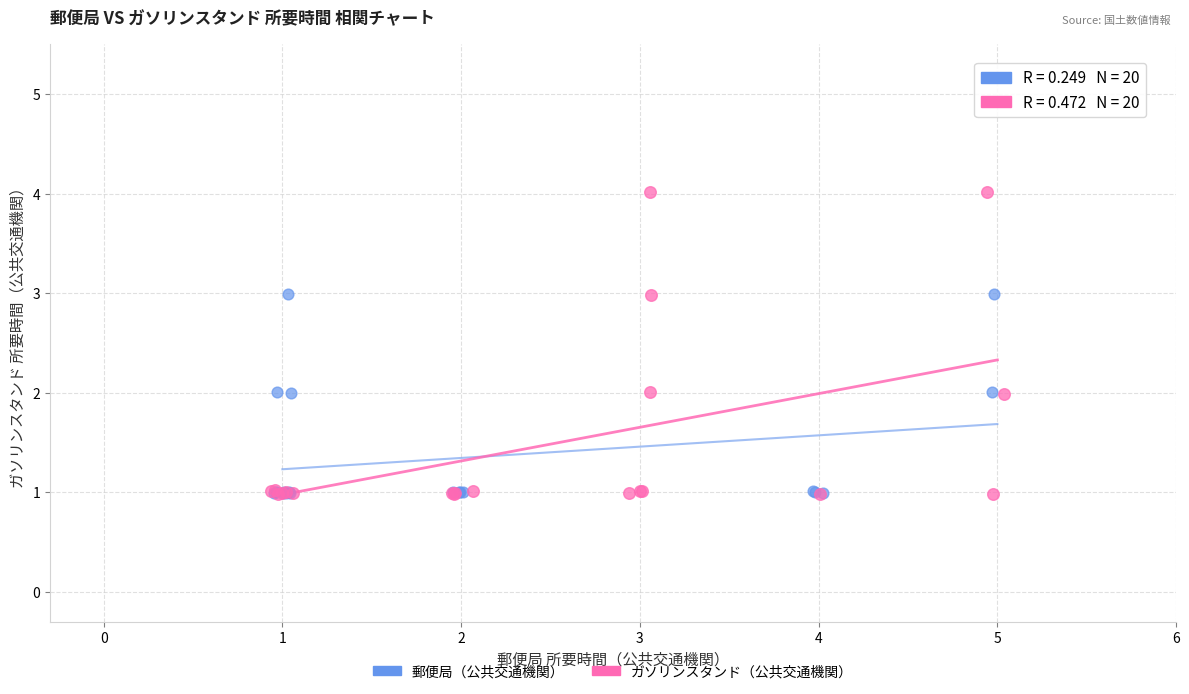

Which series has the widest spread of Y values?

ガソリンスタンド（公共交通機関）